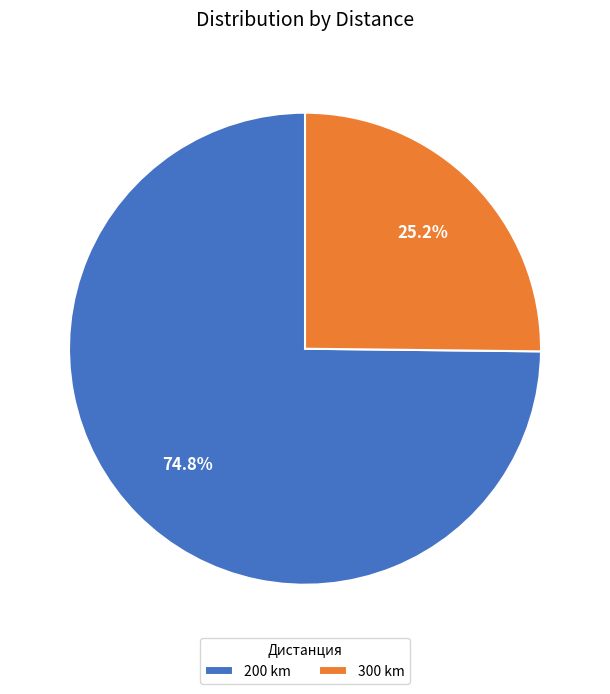

Approximately how many times larger is the value at 200 compared to 300?

3.0